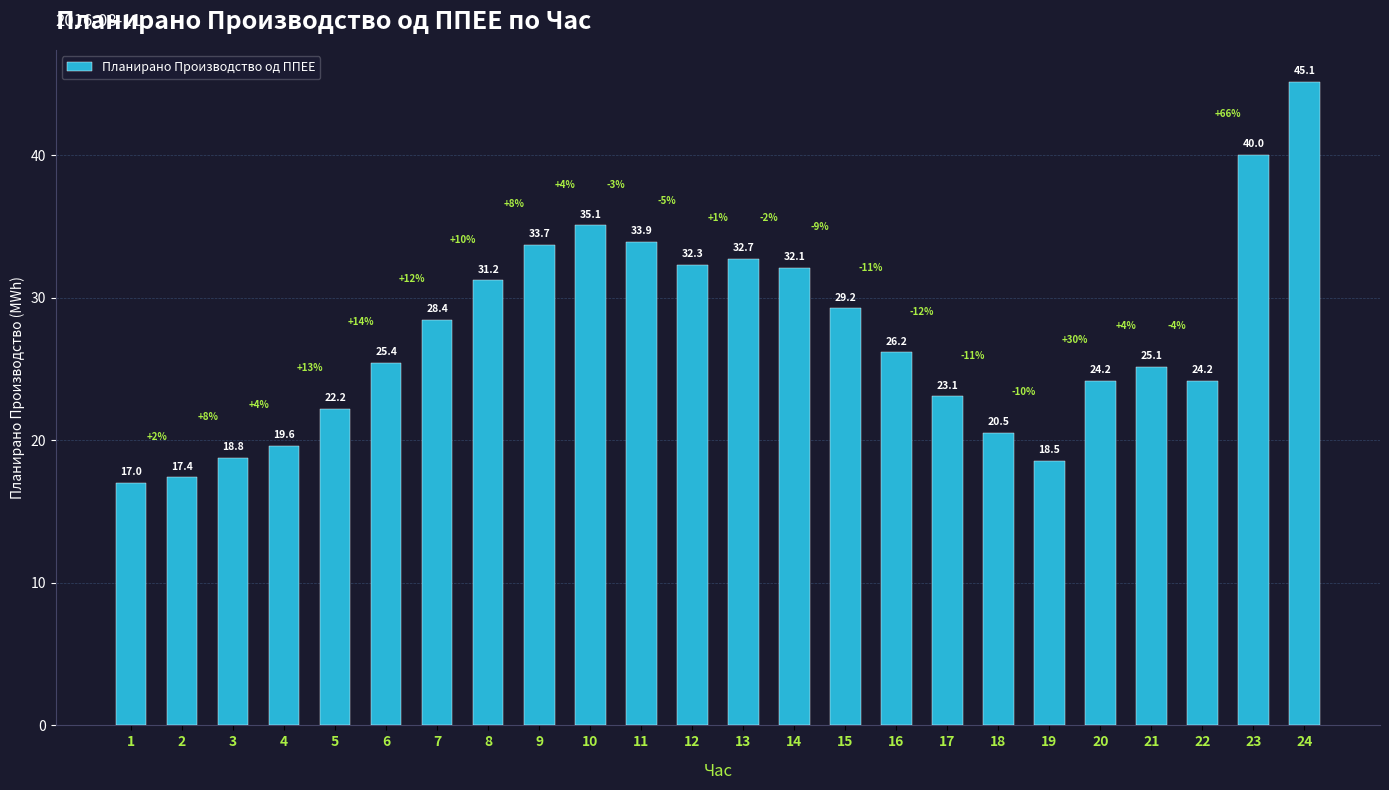

What is the sum of all values?

655.9